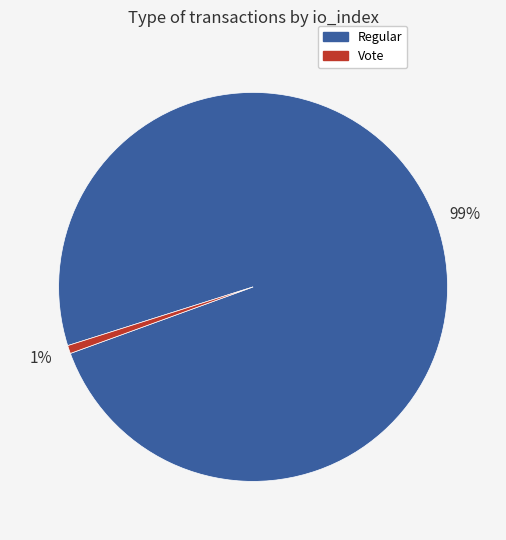

To the nearest percent, what is the average slice percentage?

50%